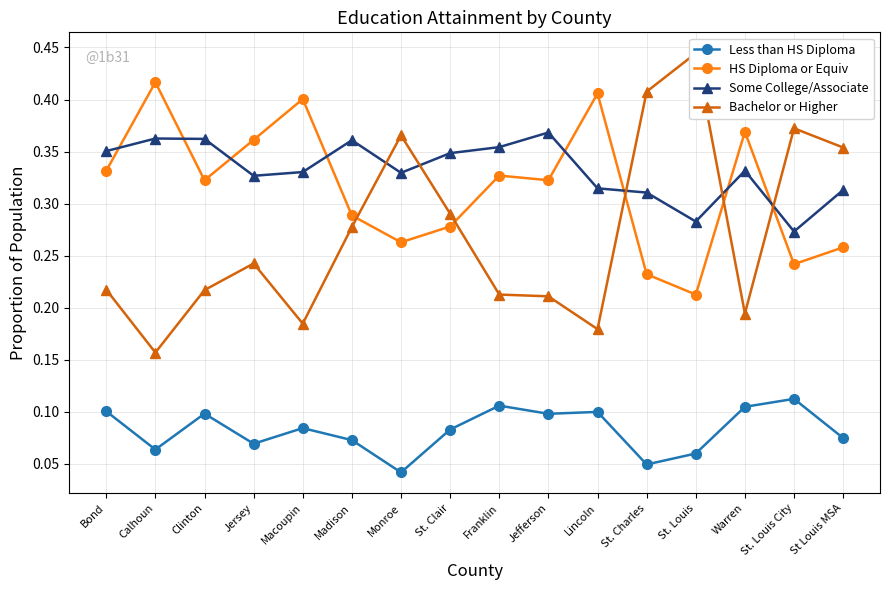

True or false: Some College/Associate has a value of 0.3 at Jersey.

True